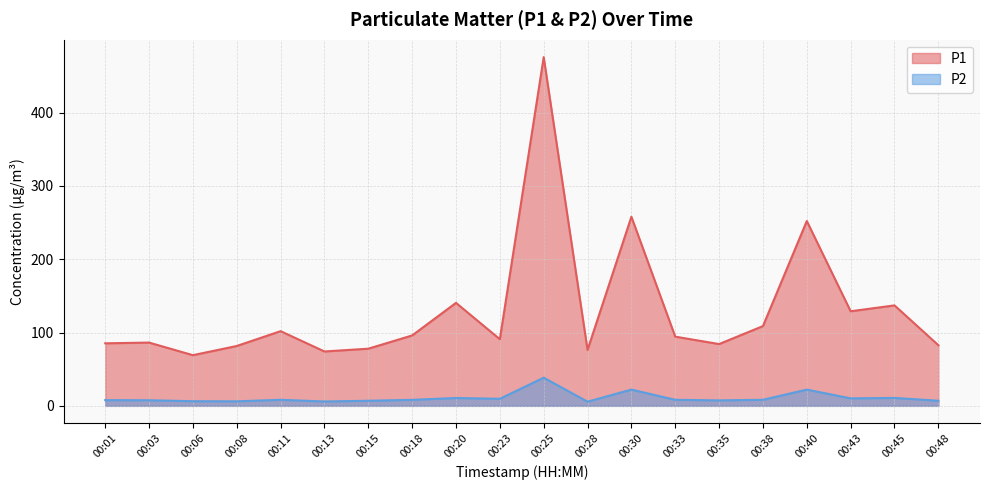

Is the value of P1 at 00:18 greater than the value of P2 at 00:08?

Yes